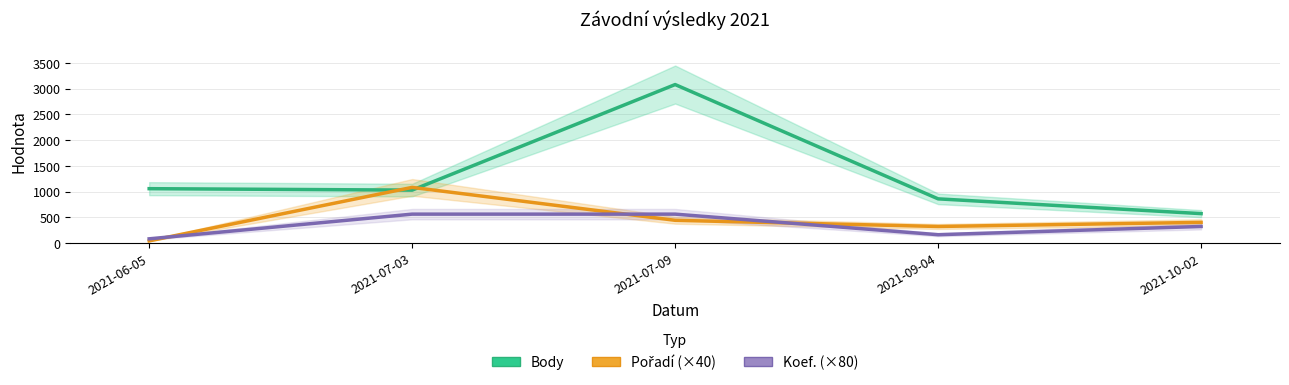

What are all the series names shown in the legend?

Body, Pořadí (×40), Koef. (×80)